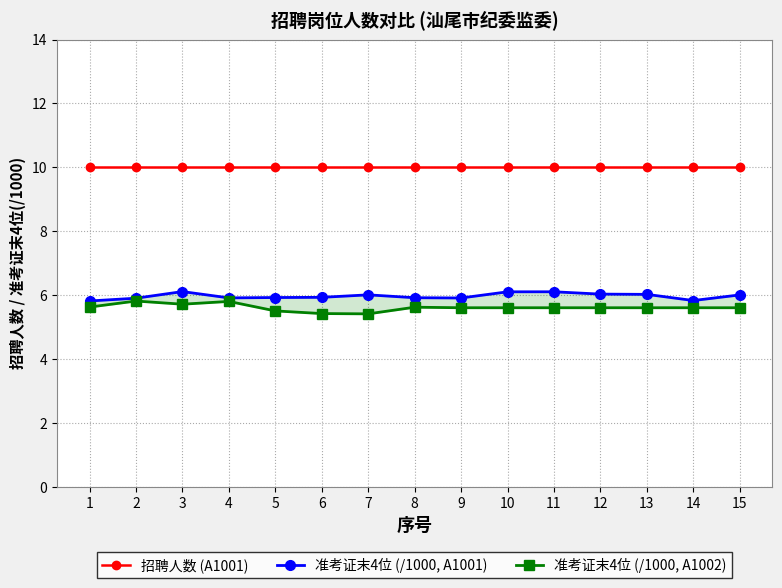

Between 3 and 9, which is larger?

3